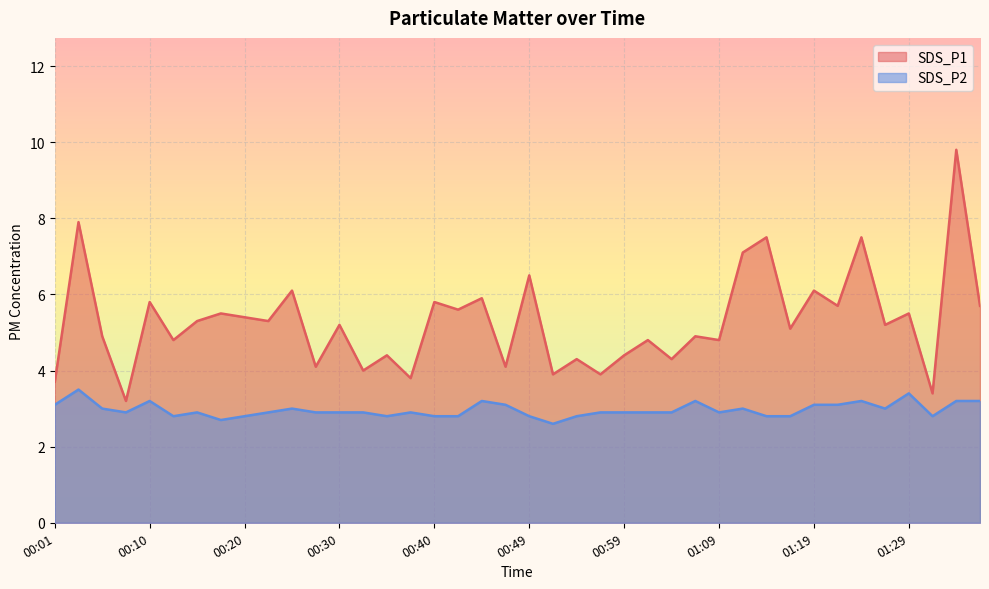

True or false: SDS_P2 and SDS_P1 cross at least once.

False